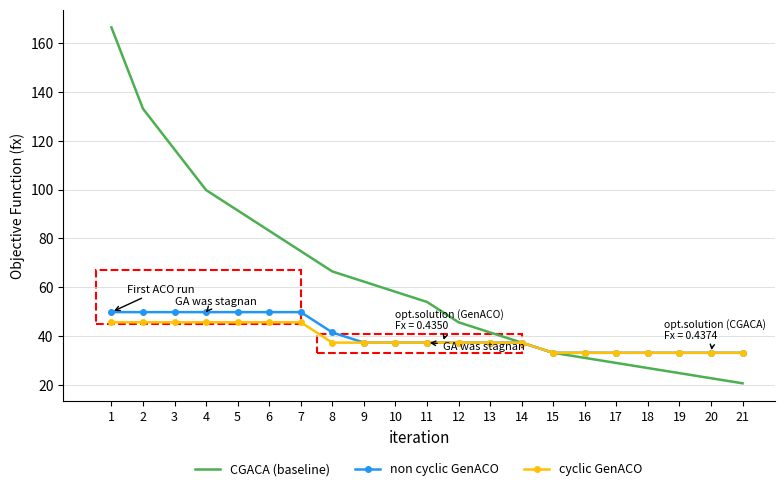

The value of non cyclic GenACO at 17 is 57.4. True or false?

False